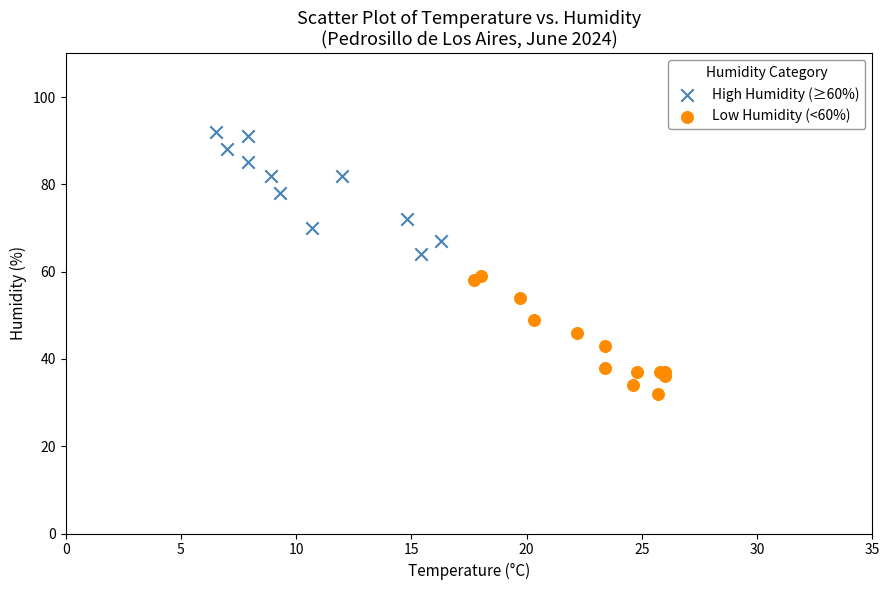

Which series contains the lowest Y value?

Low Humidity (<60%)